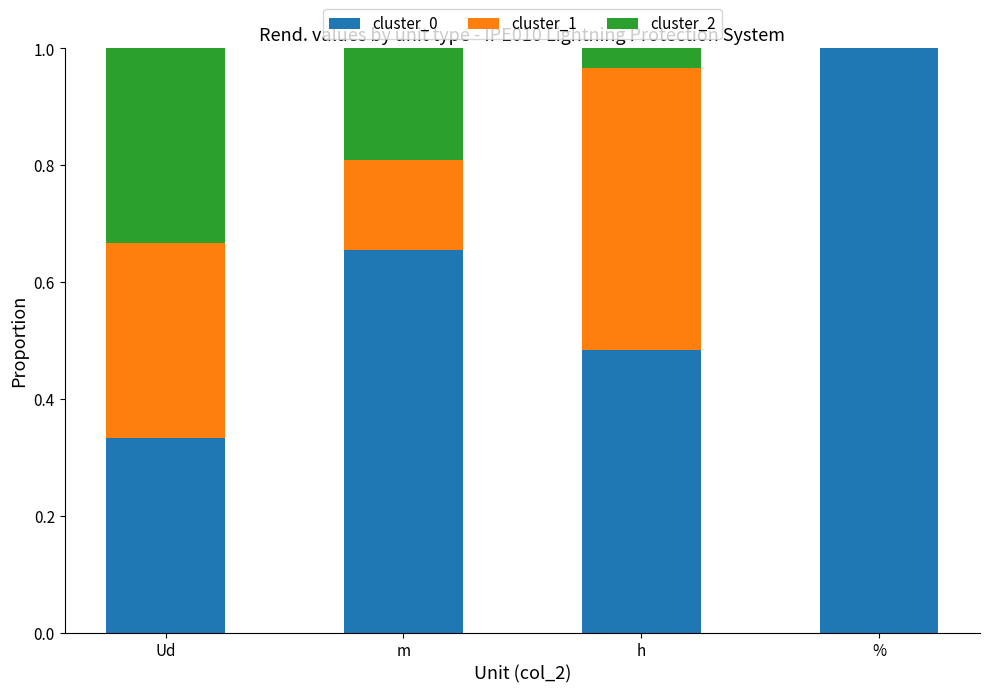

True or false: cluster_0 has a value of 0.1 at Ud.

False